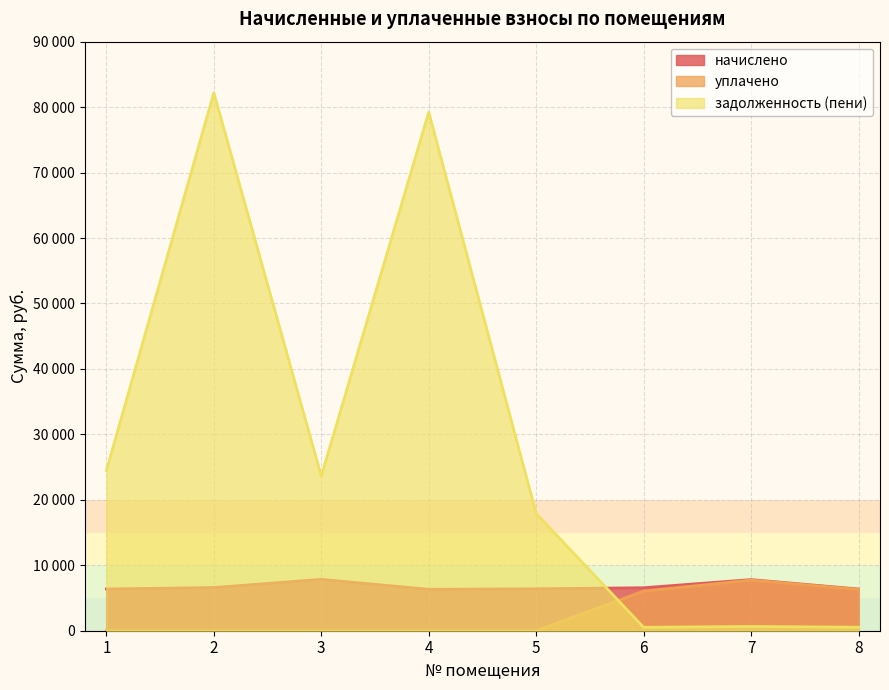

Which series has the largest range (max minus min)?

задолженность (пени)